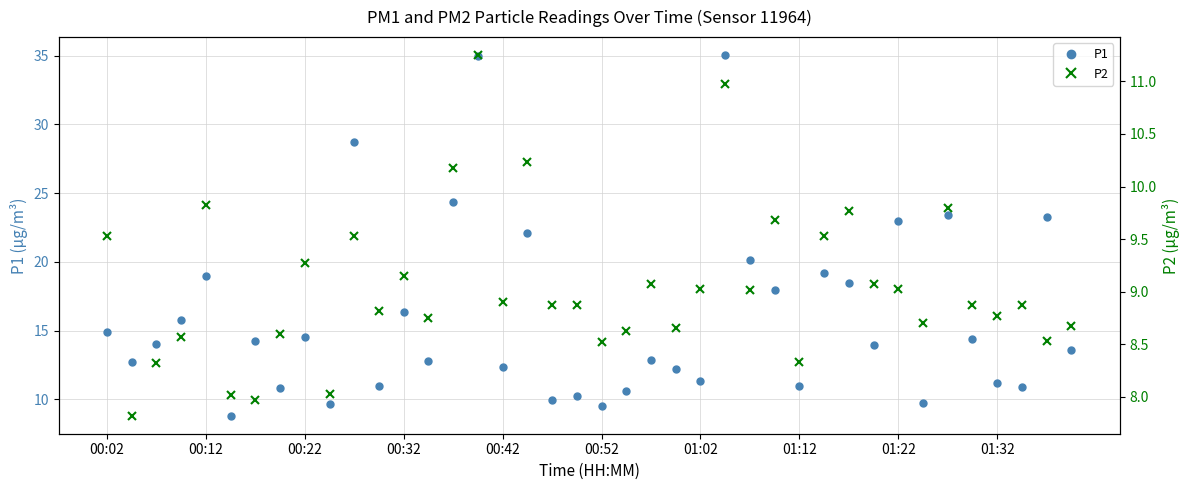

What is the highest value of the P1 series?

35.0